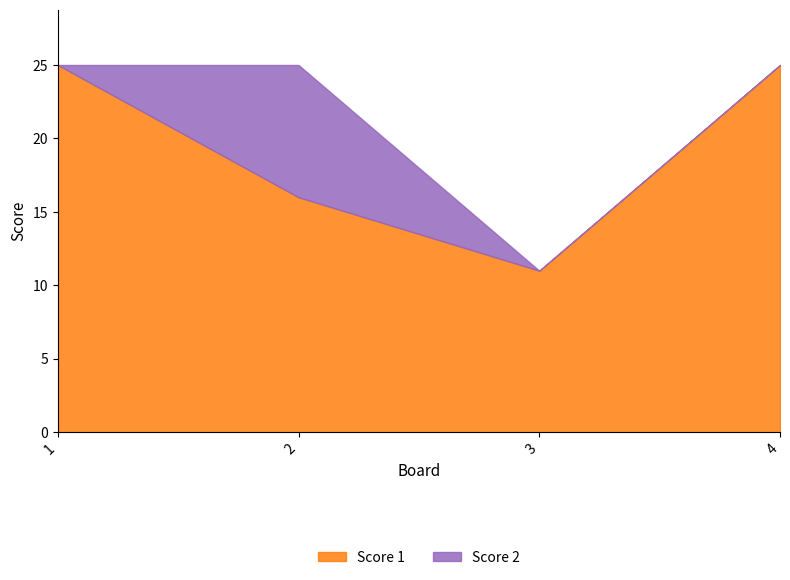

What is the difference between the second highest and minimum values in the Score 1 series?

14